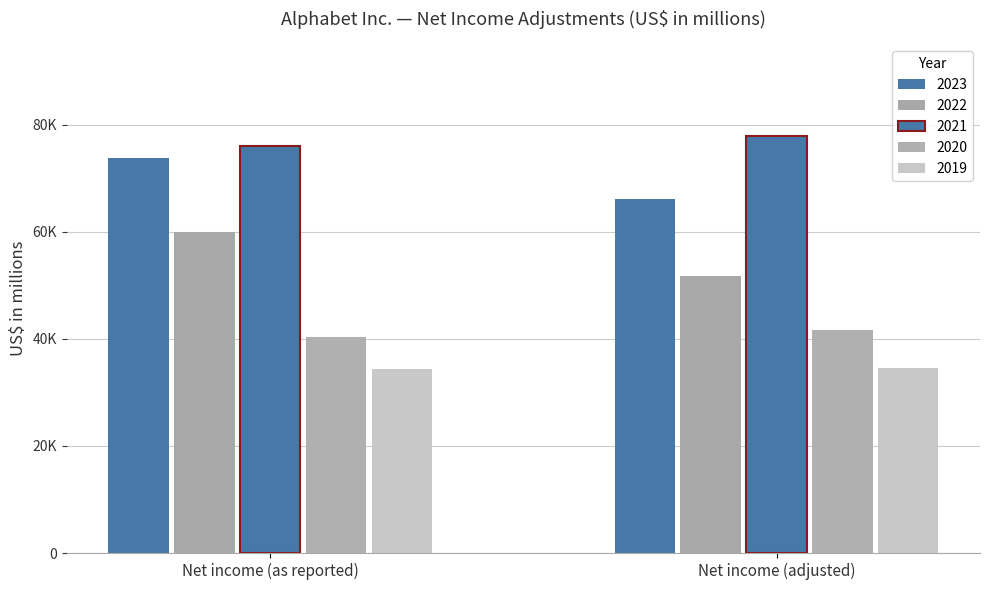

Does the chart contain stacked bars?

No